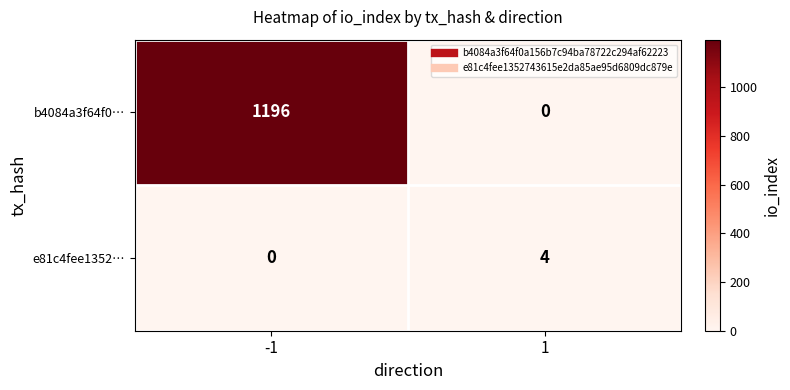

Rank the series at -1 from highest to lowest value.

b4084a3f64f0…, e81c4fee1352…